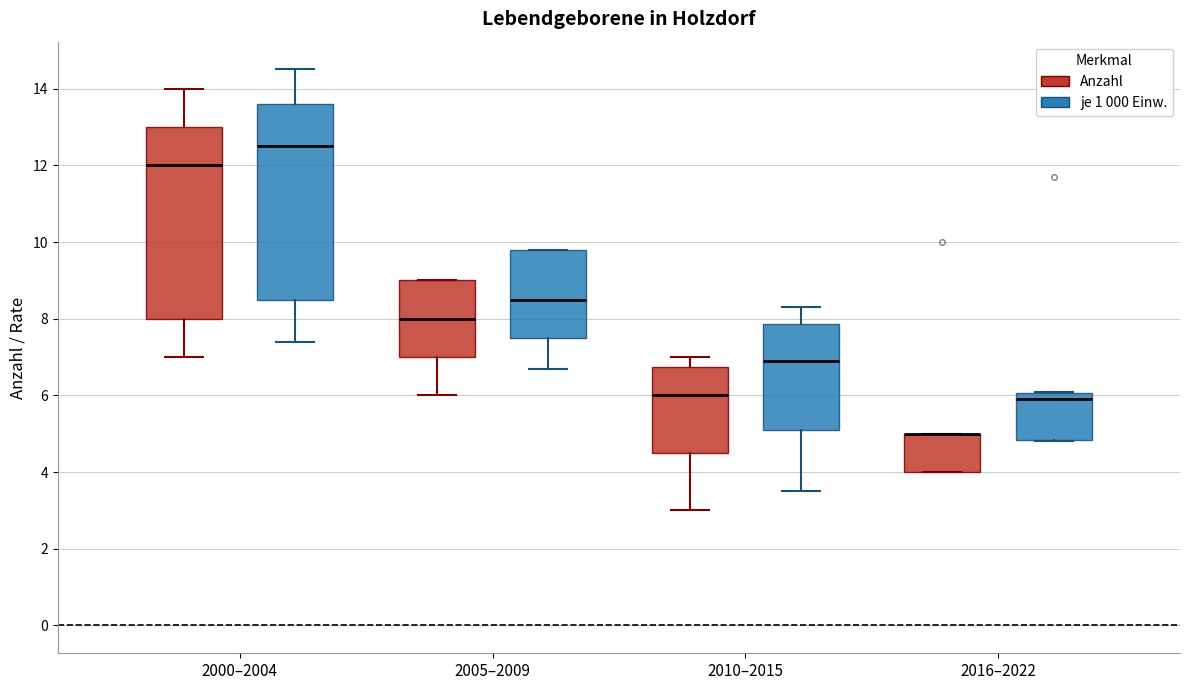

Reading left to right, transcribe this box plot: for each box, give where its median line is, the range the box spans, and where its two whiskers end, as read against the y-axis. The values are not printed on the chart, so give them approximately, as read against the axis.

2000–2004 (Anzahl): median 12.0, box 8.0 to 13.0, whiskers 7.0 to 14.0
2000–2004 (je 1 000 Einw.): median 12.6, box 8.6 to 13.6, whiskers 7.4 to 14.6
2005–2009 (Anzahl): median 8.0, box 7.0 to 9.0, whiskers 6.0 to 9.0
2005–2009 (je 1 000 Einw.): median 8.6, box 7.6 to 9.8, whiskers 6.8 to 9.8
2010–2015 (Anzahl): median 6.0, box 4.6 to 6.8, whiskers 3.0 to 7.0
2010–2015 (je 1 000 Einw.): median 7.0, box 5.2 to 7.8, whiskers 3.6 to 8.4
2016–2022 (Anzahl): median 5.0 (drawn on the box's upper edge), box 4.0 to 5.0, whiskers 4.0 to 5.0
2016–2022 (je 1 000 Einw.): median 6.0 (just below the box's upper edge), box 4.8 to 6.0, whiskers 4.8 to 6.2